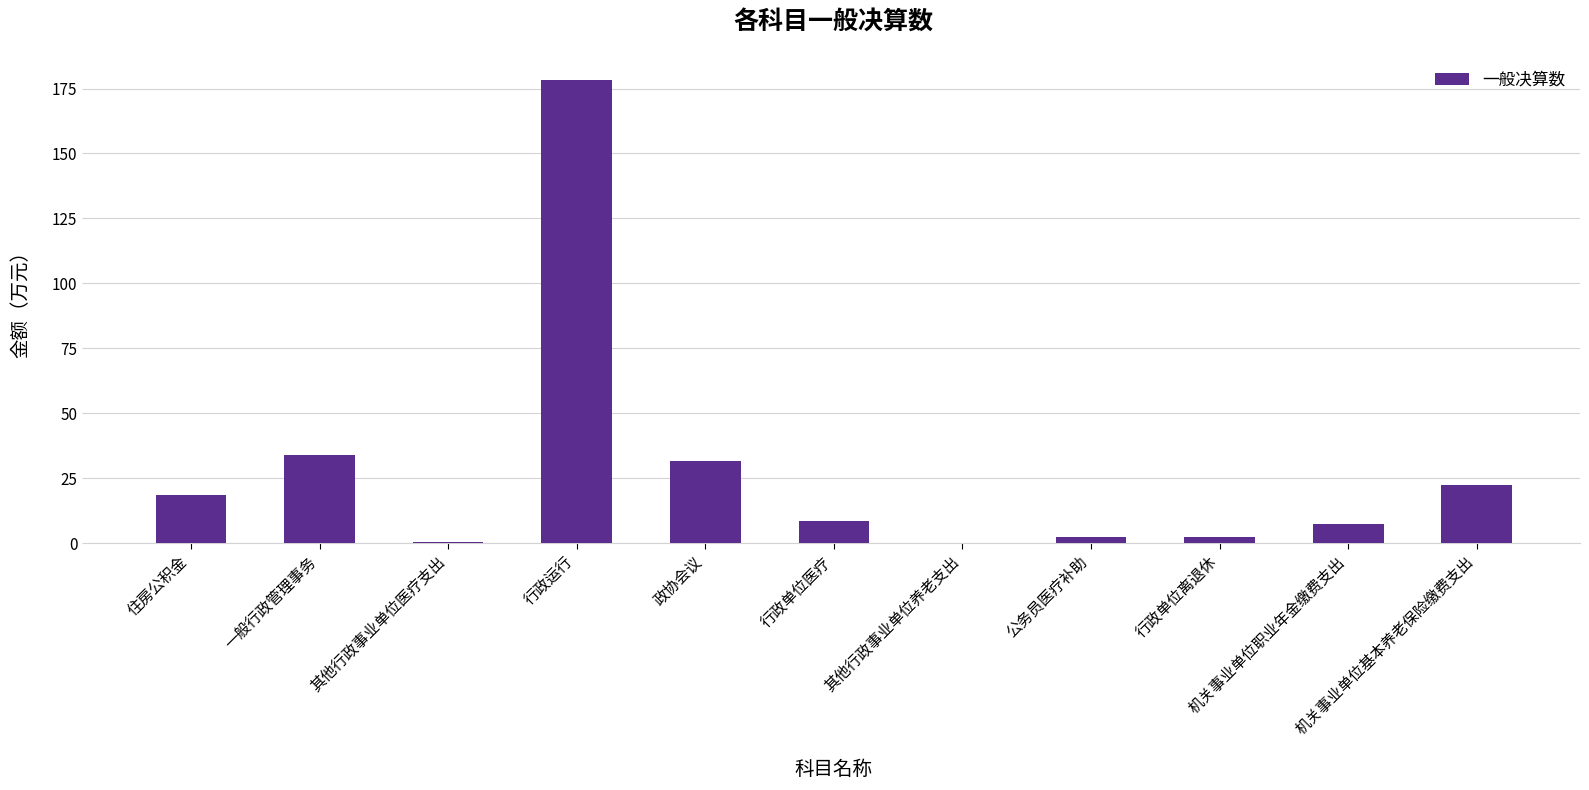

Between 行政单位医疗 and 其他行政事业单位医疗支出, which is larger?

行政单位医疗